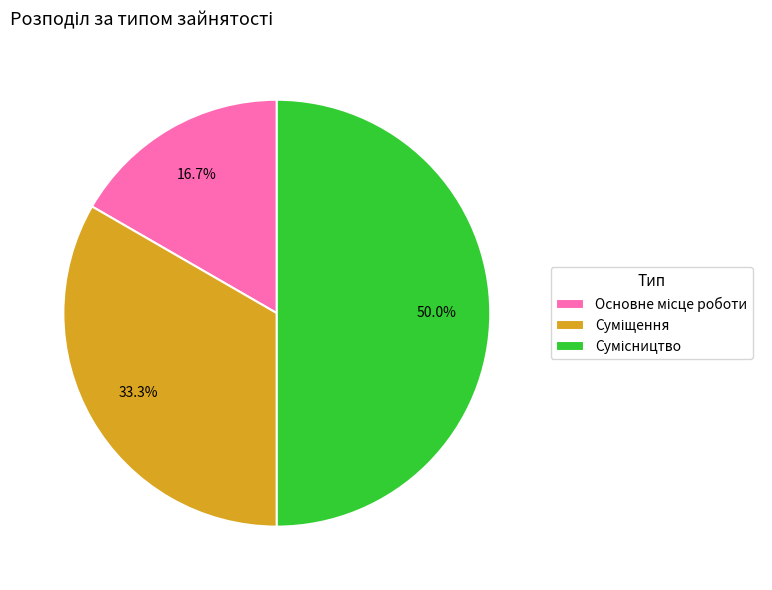

To the nearest percent, what is the difference between the Основне місце роботи and Сумісництво slice percentages?

33%